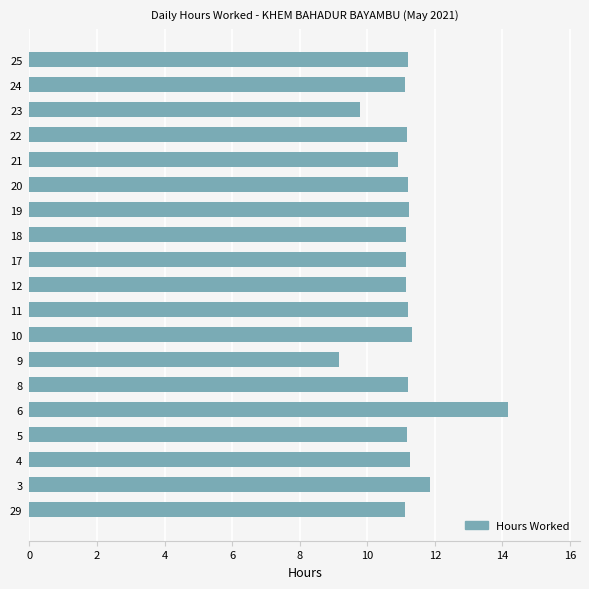

Count the number of categories in the chart.

19